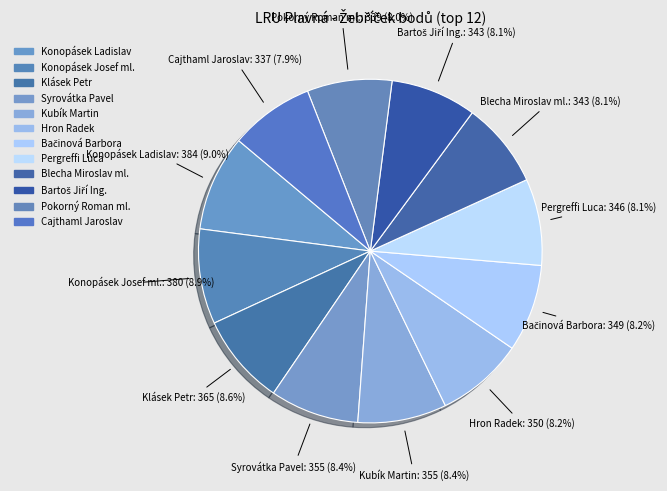

To the nearest percent, what is the average slice percentage?

8%